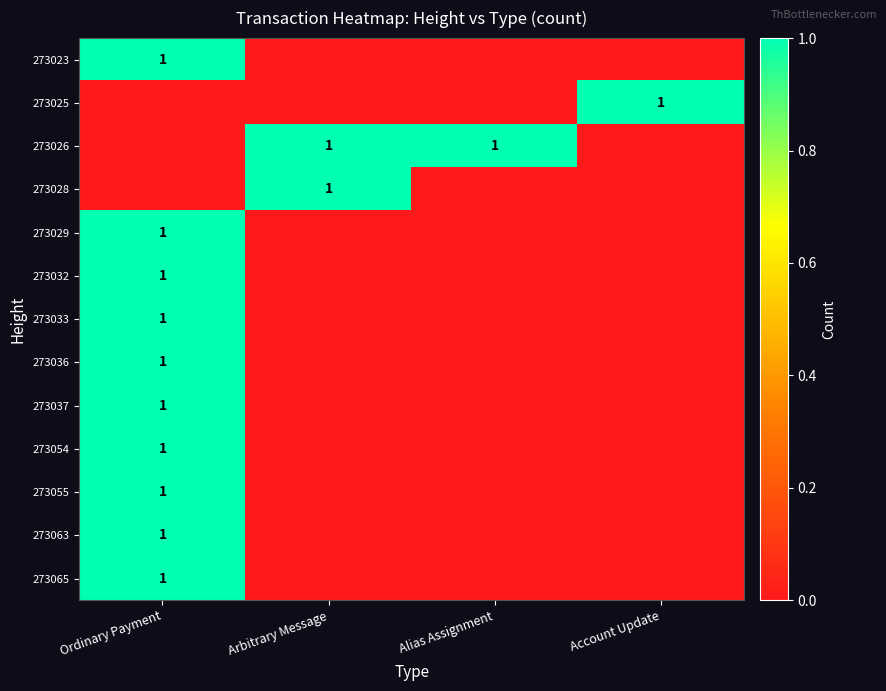

The value of 273065 at Ordinary Payment is 1. True or false?

True